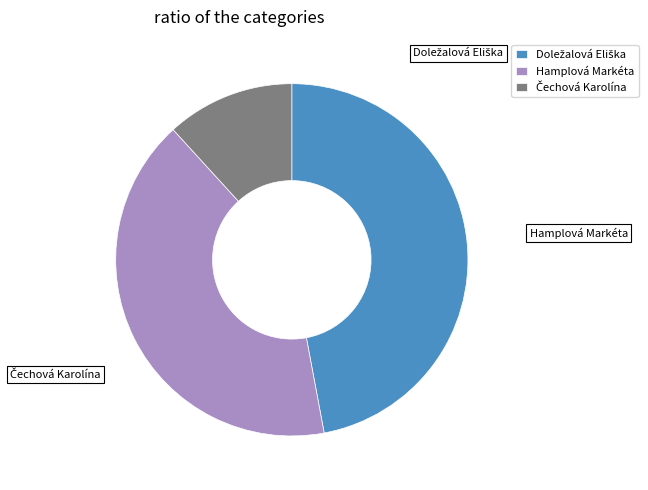

To the nearest percent, what portion does Doležalová Eliška represent?

47%